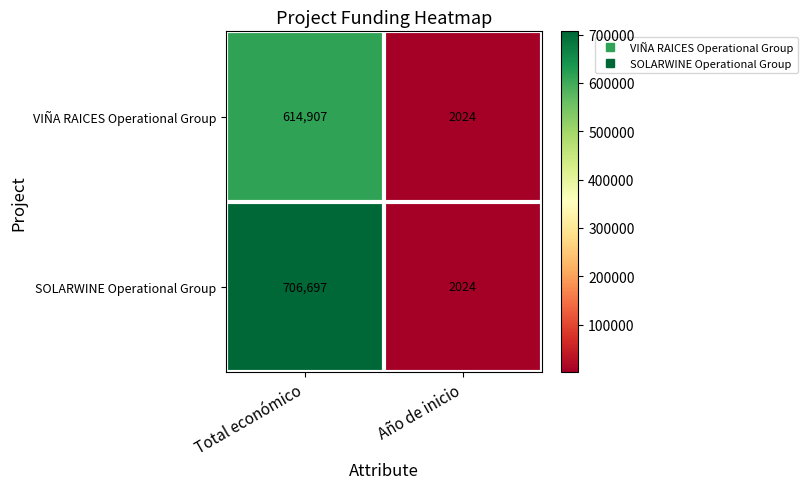

How many categories are shown in the chart?

2